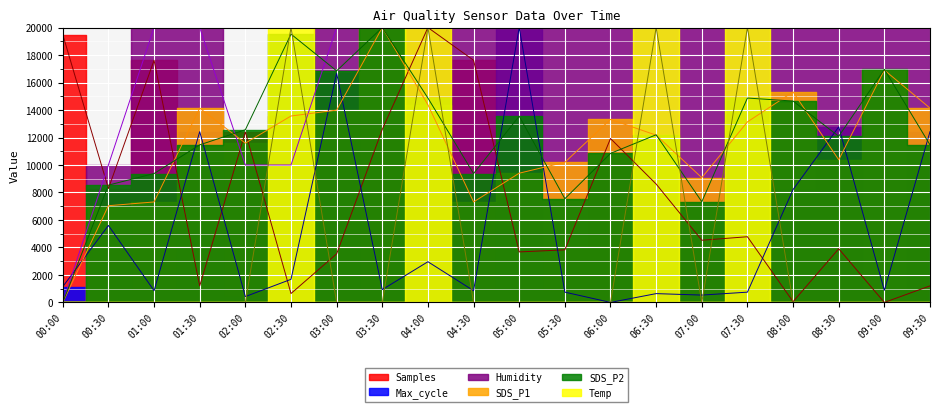

Reading left to right, what are all the values shown in this chart?

SDS_P1: 00:00=0.0	00:30=7036.9	01:00=7310.0	01:30=14137.5	02:00=11588.5	02:30=13564.0	03:00=13991.8	03:30=20000.0	04:00=14383.2	04:30=7310.0	05:00=9403.7	05:30=10195.7	06:00=13318.2	06:30=12171.1	07:00=9076.0	07:30=13136.1	08:00=15320.9	08:30=10377.8	09:00=16904.9	09:30=14137.5
SDS_P2: 00:00=0.0	00:30=8534.8	01:00=9377.3	01:30=11465.2	02:00=12564.1	02:30=19523.8	03:00=16849.8	03:30=20000.0	04:00=14871.8	04:30=9377.3	05:00=13553.1	05:30=7545.8	06:00=10842.5	06:30=12197.8	07:00=7326.0	07:30=14871.8	08:00=14652.0	08:30=12087.9	09:00=16959.7	09:30=11465.2
Humidity: 00:00=0.0	00:30=10000.0	01:00=20000.0	01:30=20000.0	02:00=10000.0	02:30=10000.0	03:00=20000.0	03:30=20000.0	04:00=20000.0	04:30=20000.0	05:00=20000.0	05:30=20000.0	06:00=20000.0	06:30=20000.0	07:00=20000.0	07:30=20000.0	08:00=20000.0	08:30=20000.0	09:00=20000.0	09:30=20000.0
Temp: 00:00=0.0	00:30=0.0	01:00=0.0	01:30=0.0	02:00=0.0	02:30=20000.0	03:00=0.0	03:30=0.0	04:00=20000.0	04:30=0.0	05:00=0.0	05:30=0.0	06:00=0.0	06:30=20000.0	07:00=0.0	07:30=20000.0	08:00=0.0	08:30=0.0	09:00=0.0	09:30=0.0
Max_cycle: 00:00=1146.7	00:30=5600.0	01:00=853.3	01:30=12426.7	02:00=426.7	02:30=1680.0	03:00=16666.7	03:30=933.3	04:00=2960.0	04:30=853.3	05:00=20000.0	05:30=746.7	06:00=0.0	06:30=640.0	07:00=533.3	07:30=746.7	08:00=8213.3	08:30=12773.3	09:00=880.0	09:30=12426.7
Samples: 00:00=19484.2	00:30=8285.1	01:00=17620.9	01:30=1202.9	02:00=12398.6	02:30=646.1	03:00=3533.6	03:30=12590.3	04:00=20000.0	04:30=17620.9	05:00=3674.8	05:30=3824.2	06:00=11926.4	06:30=8613.2	07:00=4525.0	07:30=4779.4	08:00=53.9	08:30=3904.1	09:00=0.0	09:30=1202.9